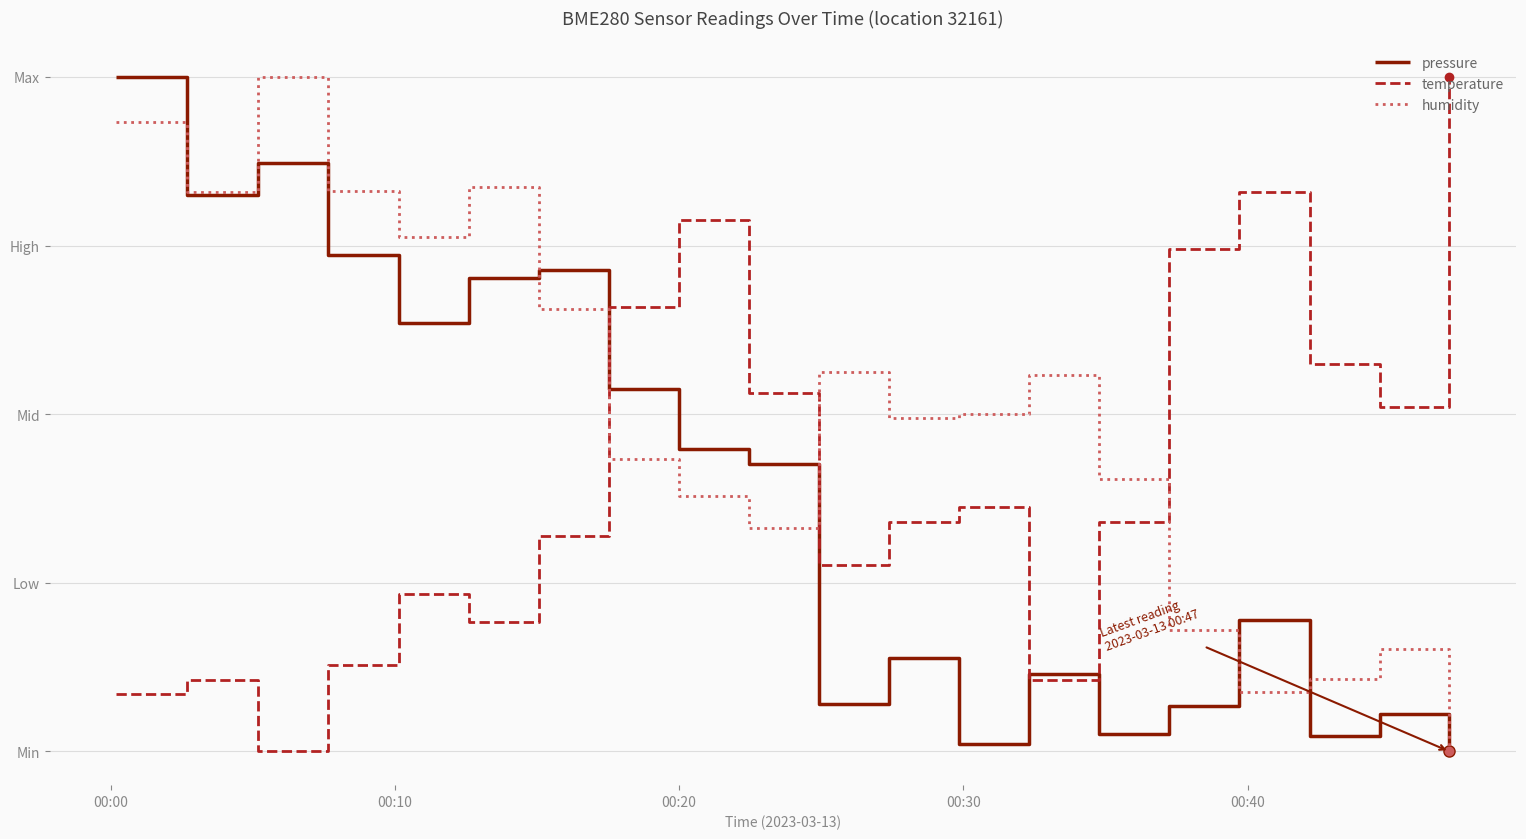

At which category does humidity reach its first local valley?

00:10